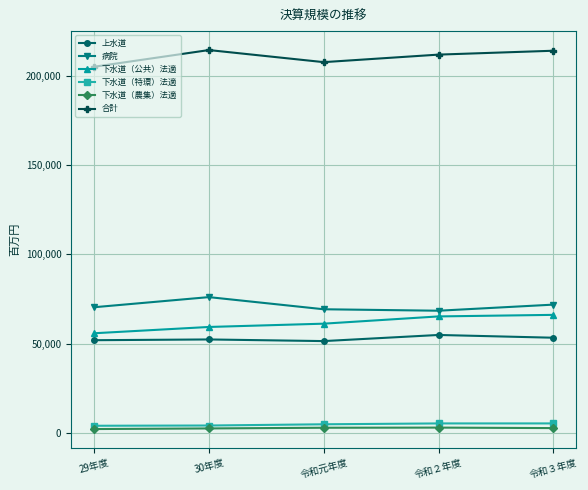

True or false: 下水道（特環）法適 and 合計 intersect in this chart.

False